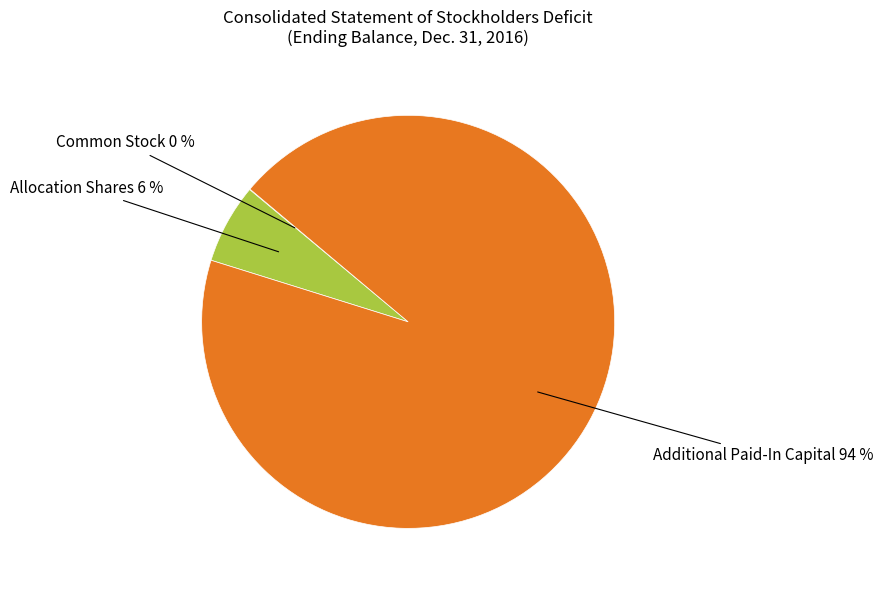

To the nearest percent, what is the average slice percentage?

33%